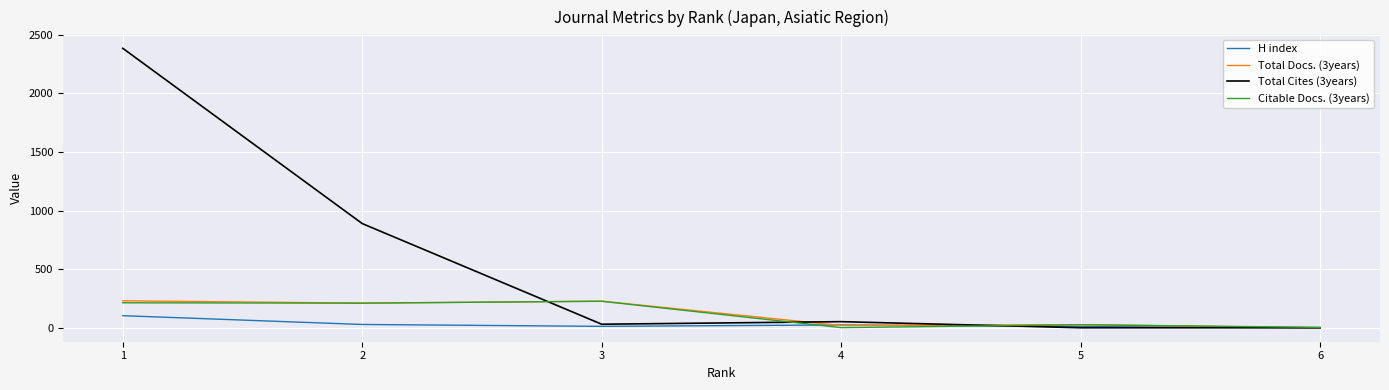

Which series has the widest spread of values?

Total Cites (3years)